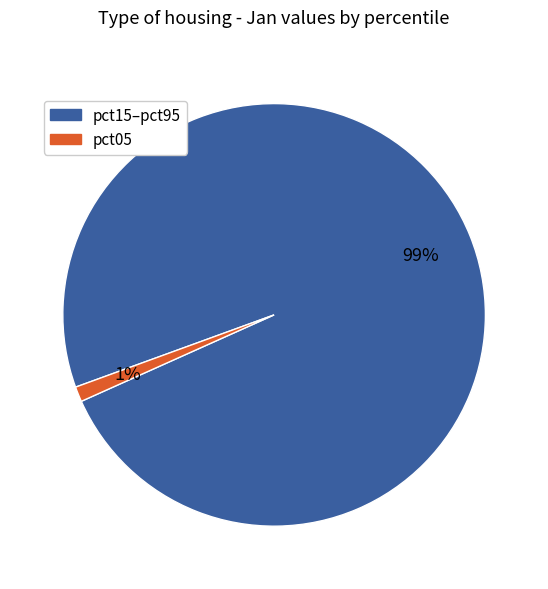

To the nearest percent, what is the difference between the largest and smallest slice percentages?

98%